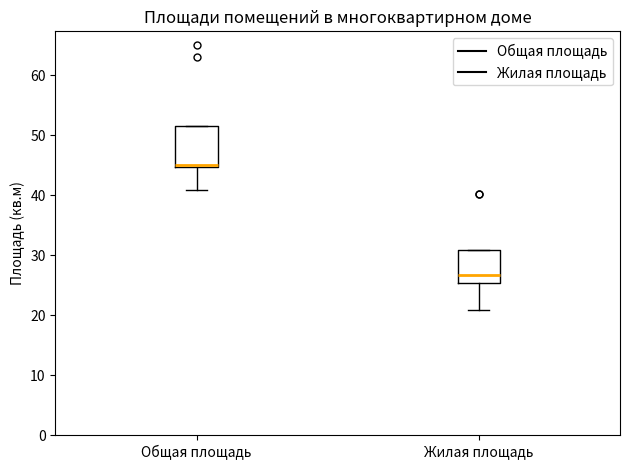

Which box is the tallest, from its lower edge to its upper edge?

Общая площадь